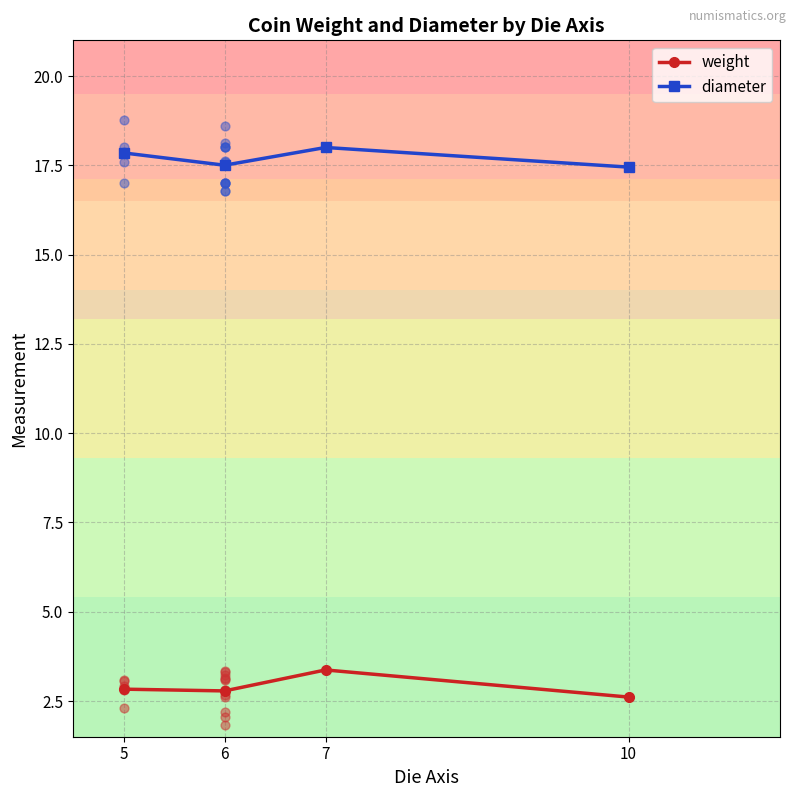

What is the total value across all series at 6?

20.3